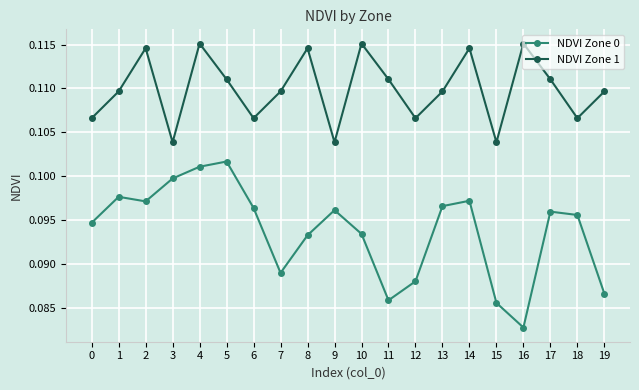

Which series has the widest spread of values?

NDVI Zone 0